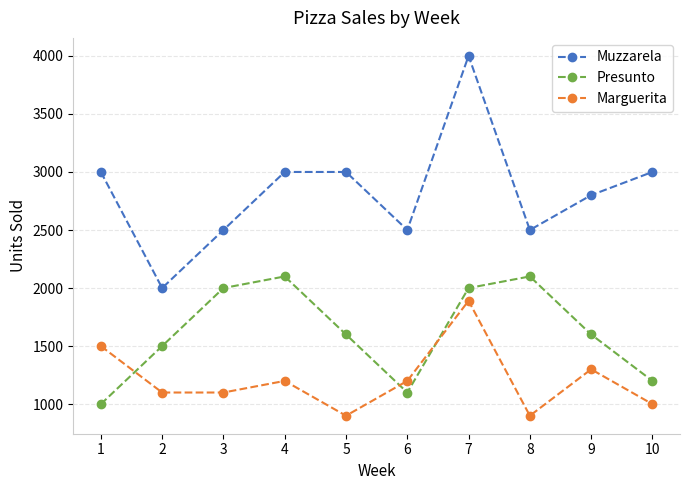

Reading left to right, extract all data points from this chart.

Muzzarela: 1=3000	2=2000	3=2500	4=3000	5=3000	6=2500	7=4000	8=2500	9=2800	10=3000
Presunto: 1=1000	2=1500	3=2000	4=2100	5=1600	6=1100	7=2000	8=2100	9=1600	10=1200
Marguerita: 1=1500	2=1100	3=1100	4=1200	5=900	6=1200	7=1890	8=900	9=1300	10=1000